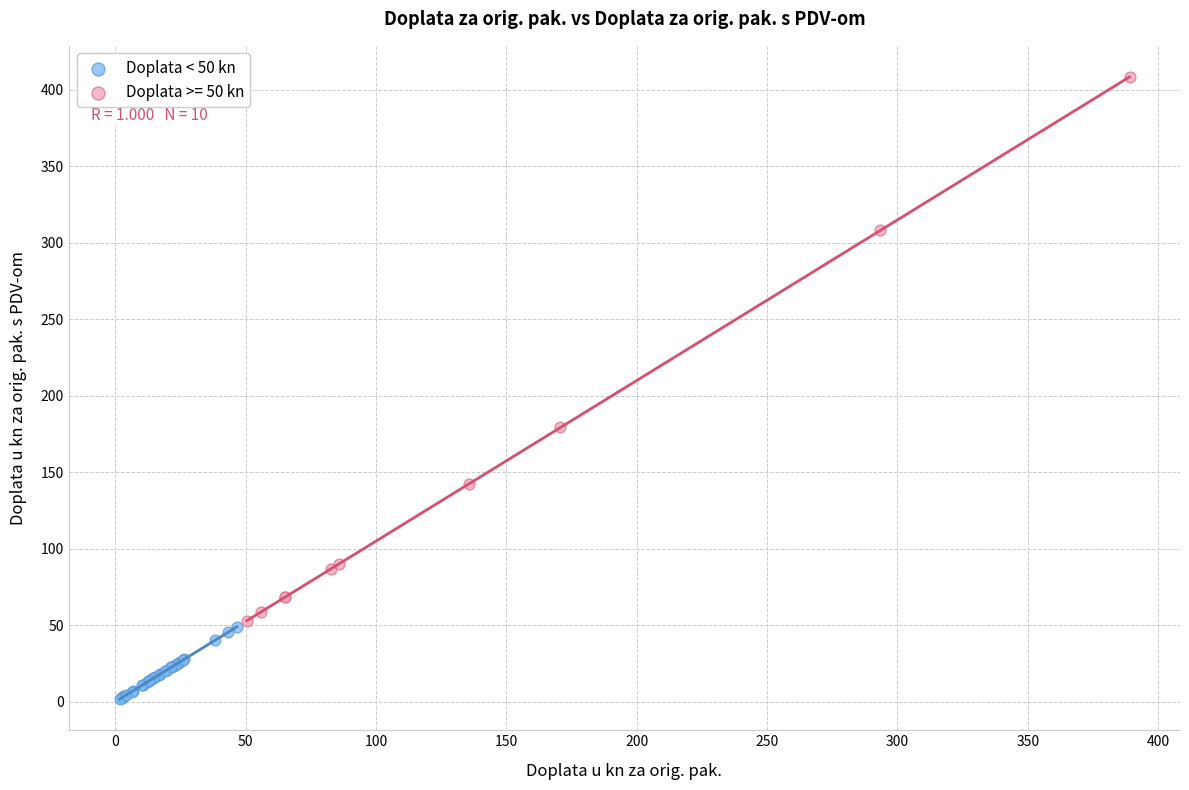

Which series reaches the maximum Y coordinate?

Doplata >= 50 kn